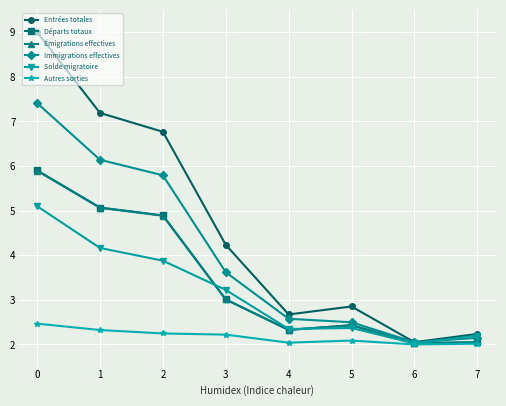

Does the chart have visible grid lines?

Yes